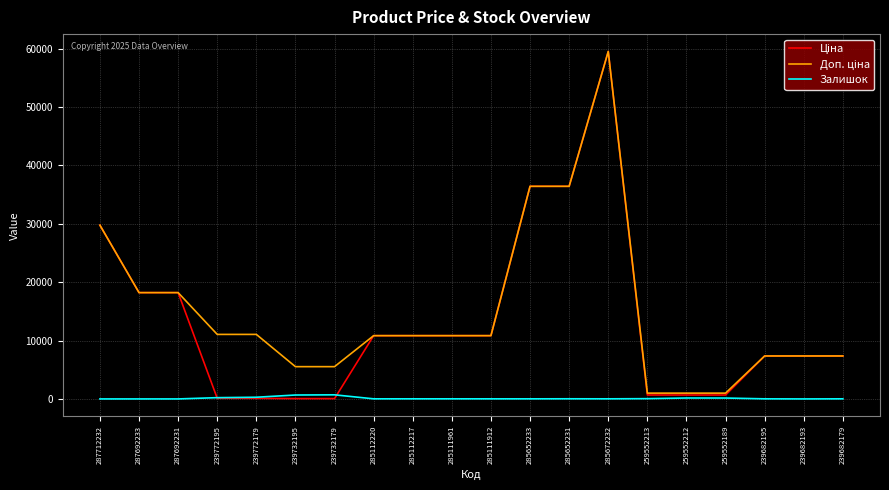

Which label corresponds to the largest value in the chart?

285672232